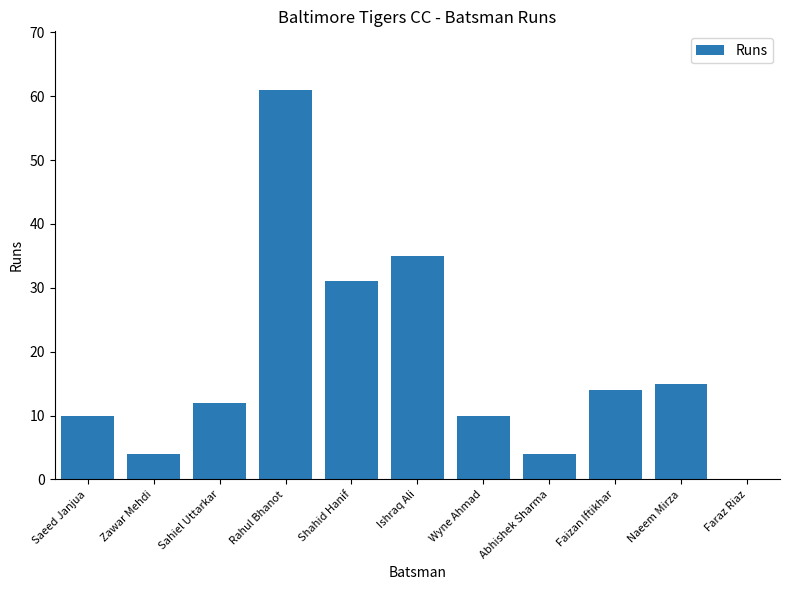

Where is the data nearest to the value 30?

Shahid Hanif